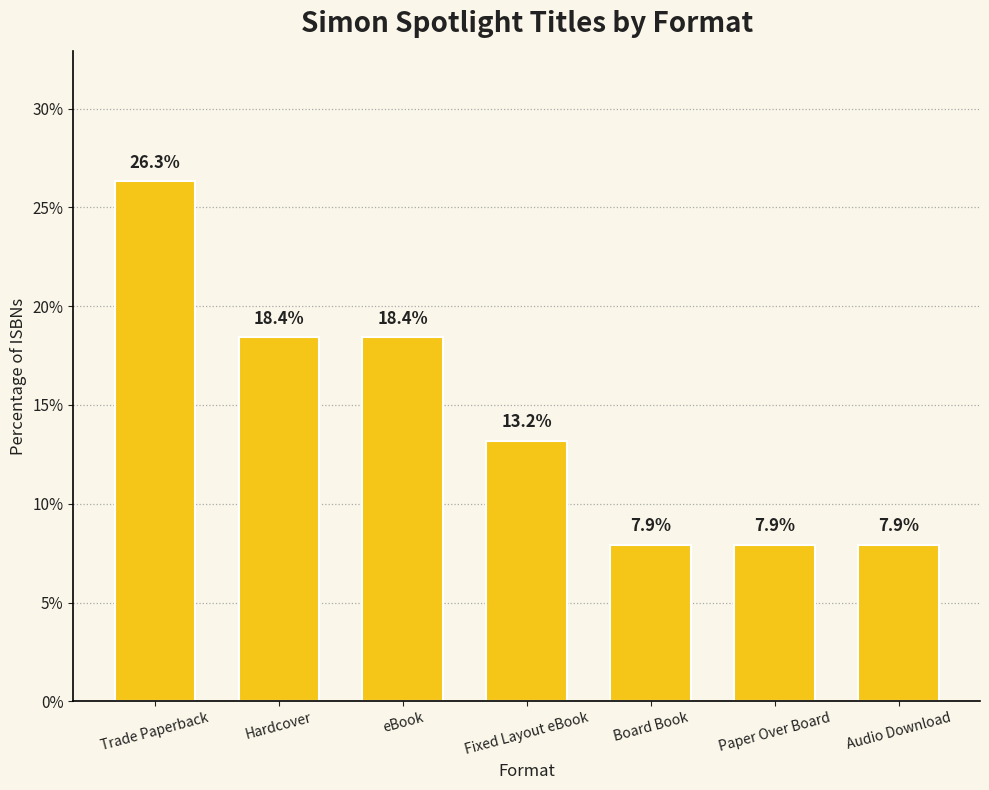

Are the bars grouped side by side (vs. stacked)?

No